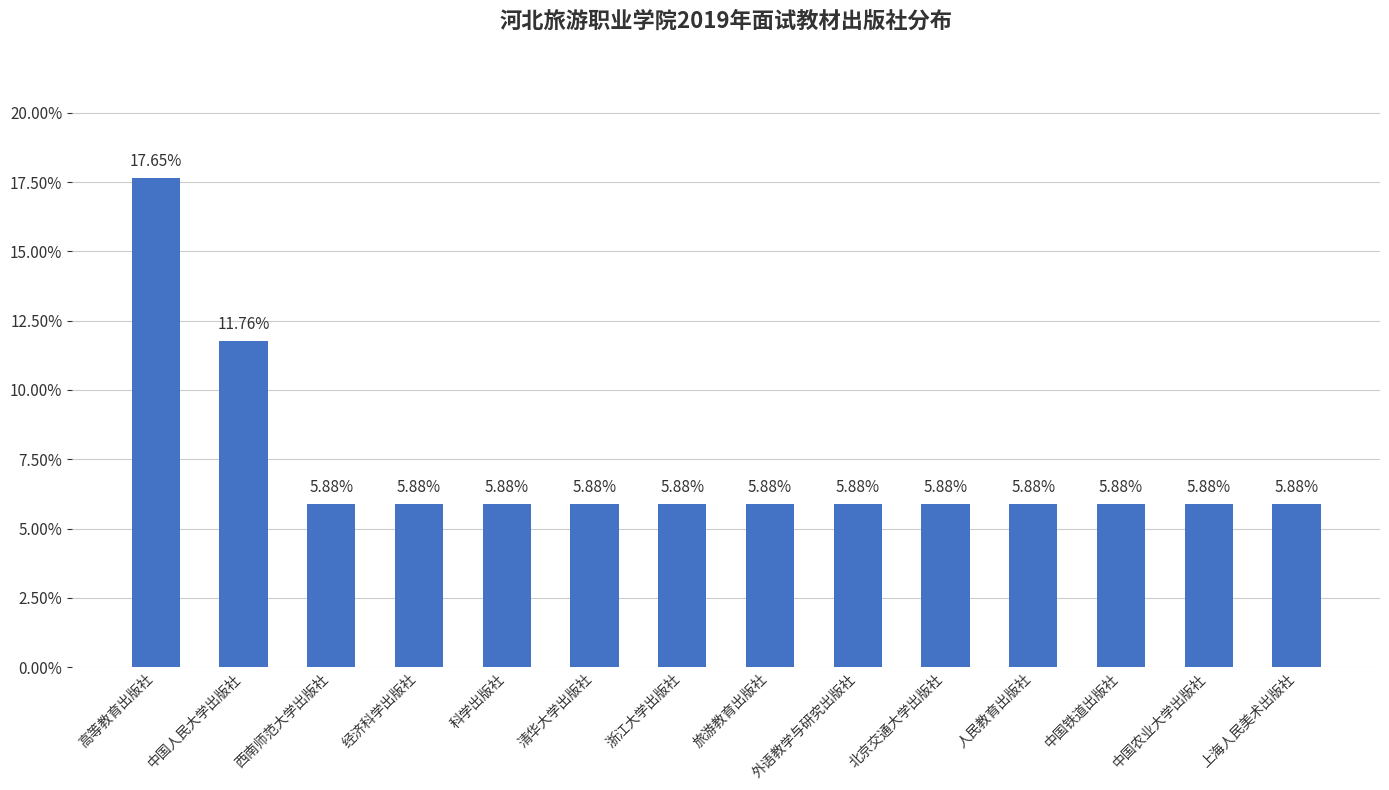

Which has a higher value, 中国铁道出版社 or 外语教学与研究出版社?

中国铁道出版社